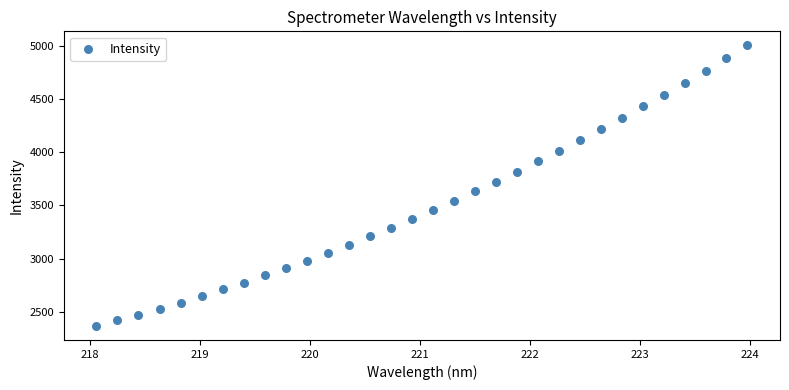

What is the range of Y values (max minus min)?

2639.7